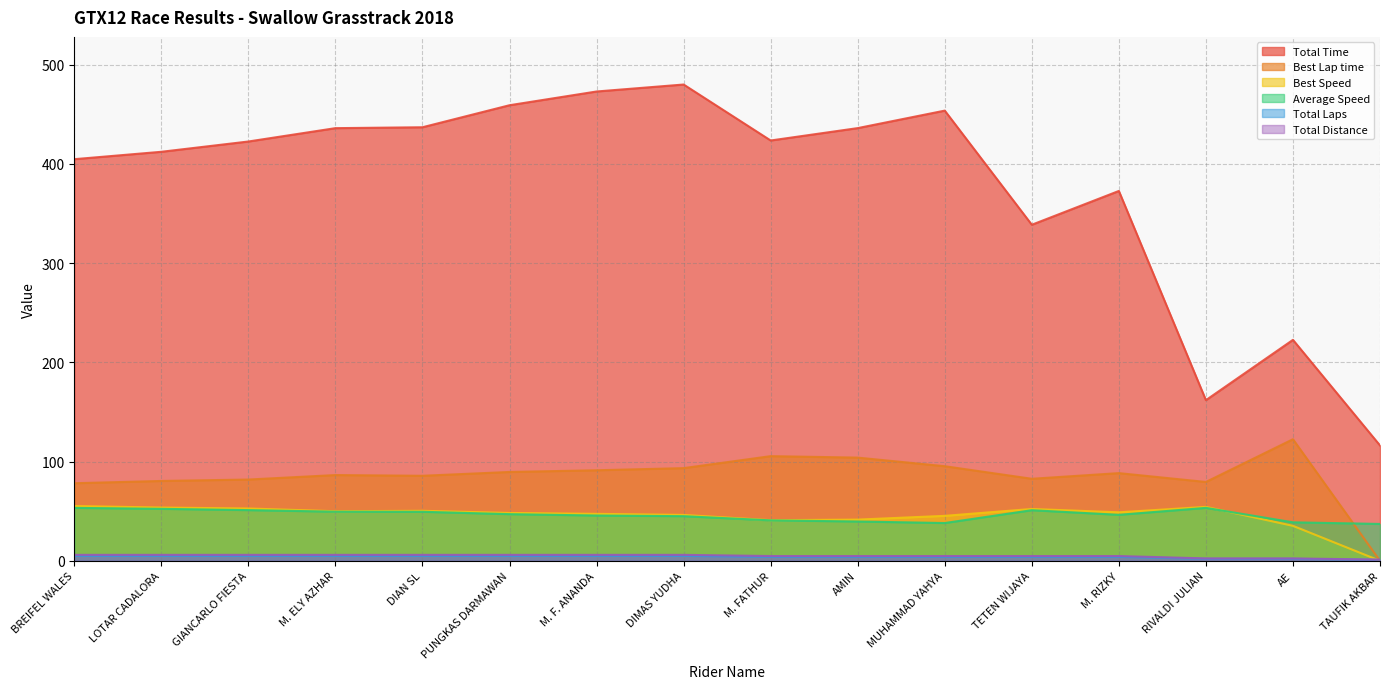

Which label corresponds to the largest value in the chart?

DIMAS YUDHA